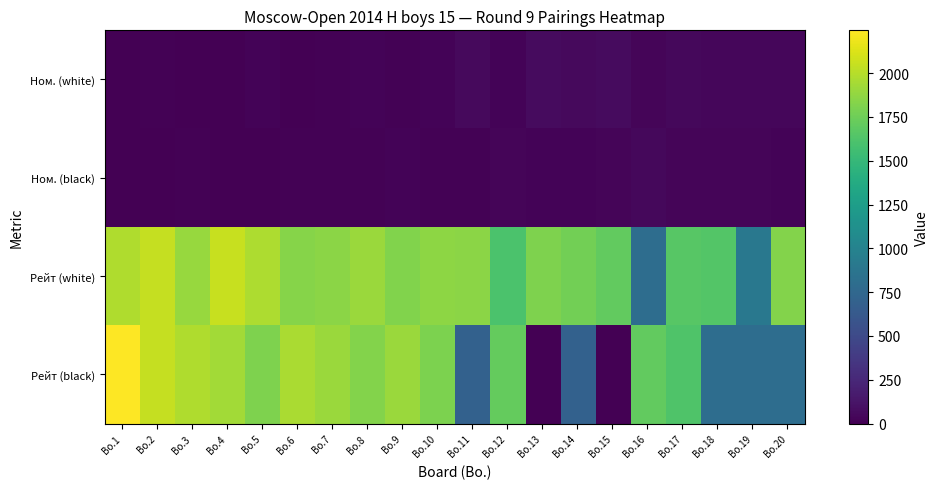

Which series has the widest spread of values?

Рейт (black)